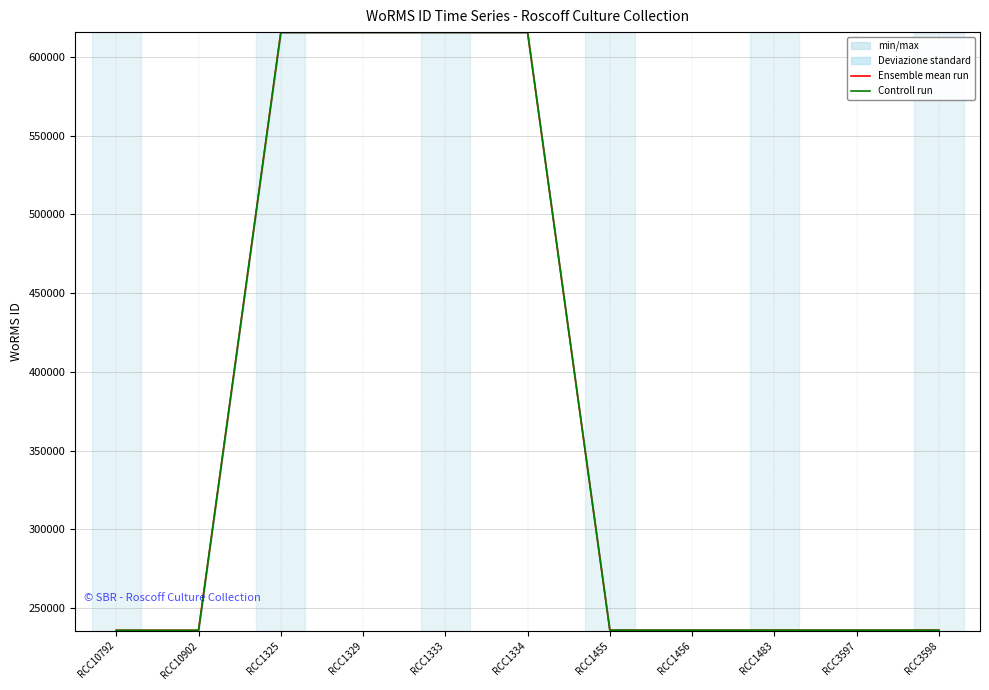

What is the difference between the Controll run values at RCC10792 and RCC1329?

379518